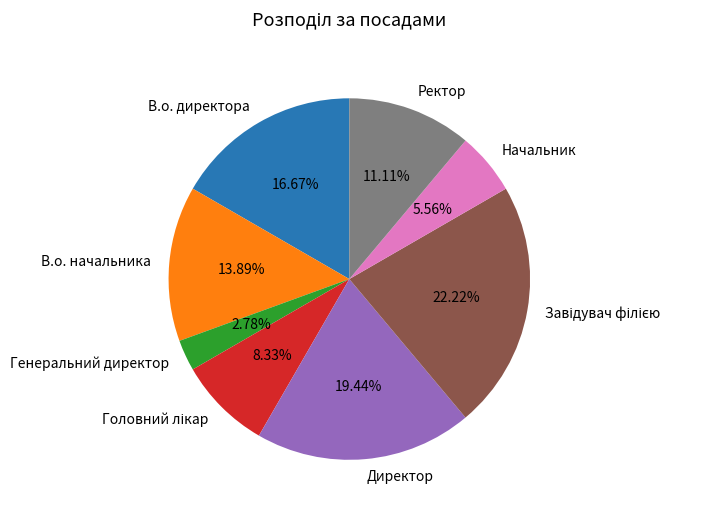

Which has a higher value, Начальник or В.о. директора?

В.о. директора